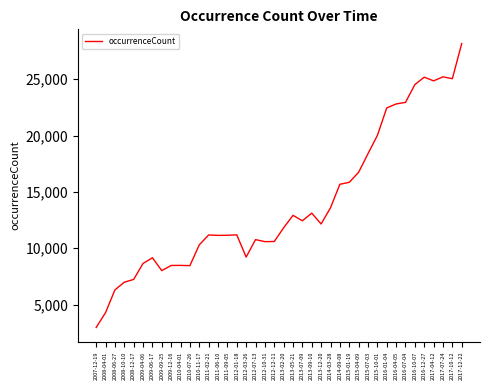

Which category has the highest value across all series?

2017-12-22